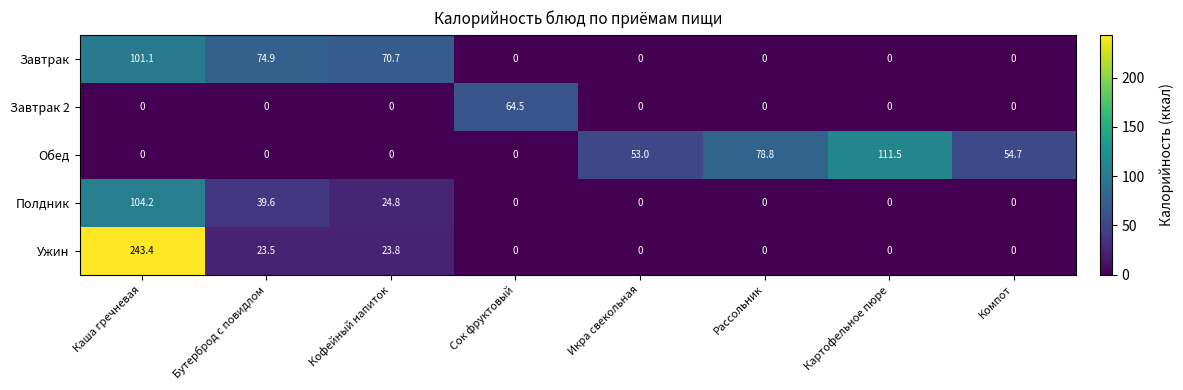

At which category is the sum across all series the highest?

Каша гречневая